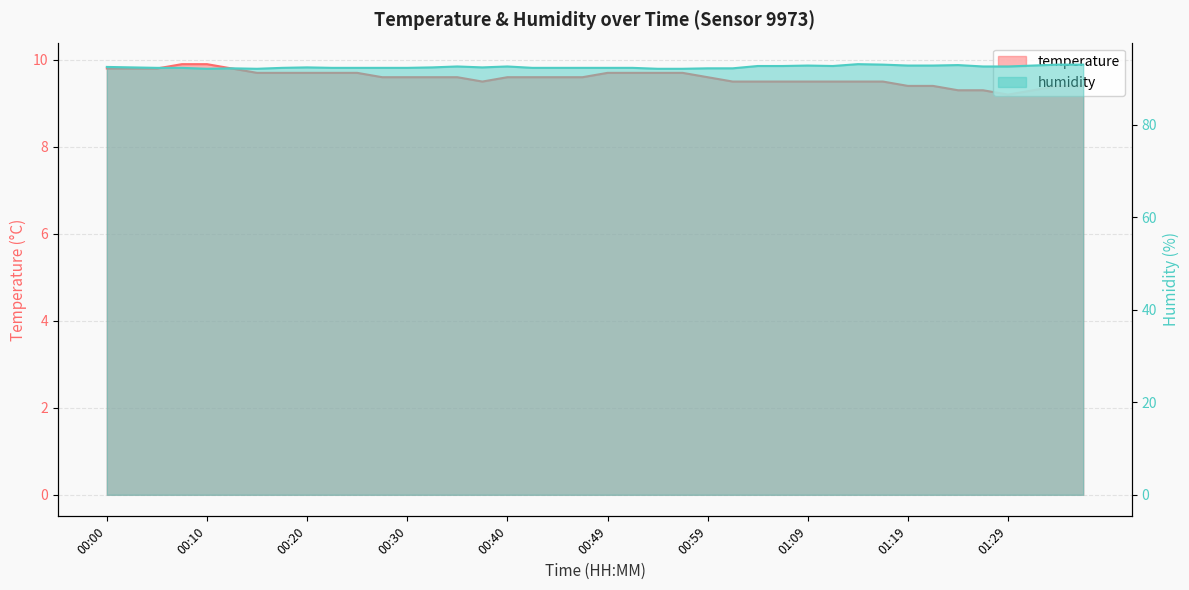

Which category has the highest value in the temperature series?

00:07